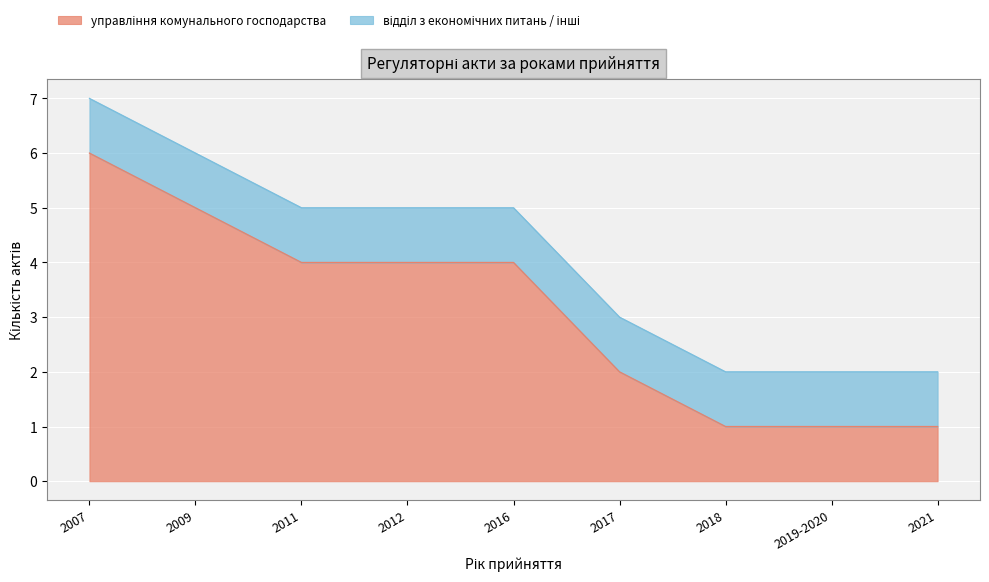

Rank the categories by value from lowest to highest.

2018, 2019-2020, 2021, 2017, 2011, 2012, 2016, 2009, 2007